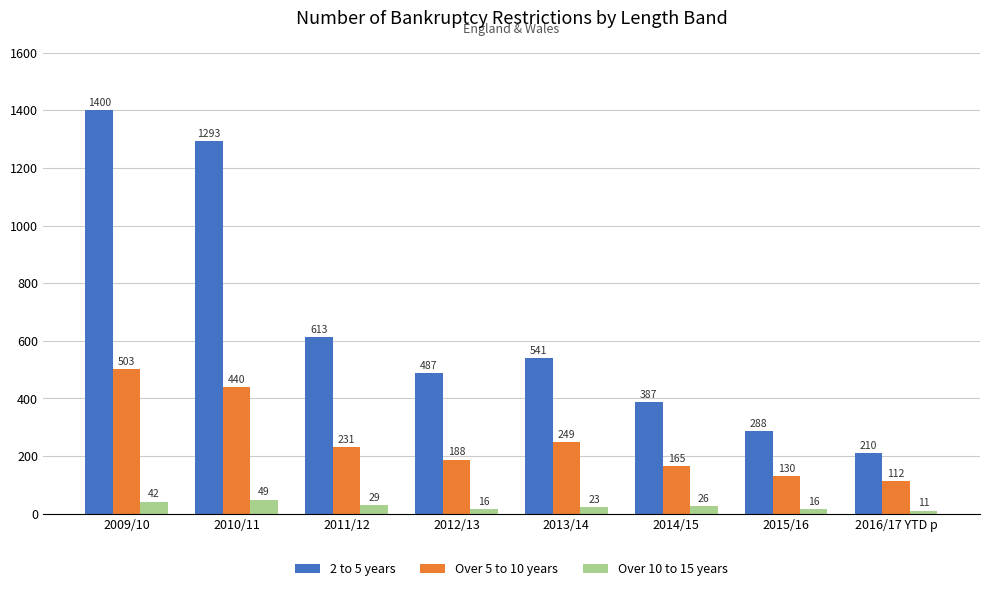

Rank the series by their maximum value, from highest to lowest.

2 to 5 years, Over 5 to 10 years, Over 10 to 15 years